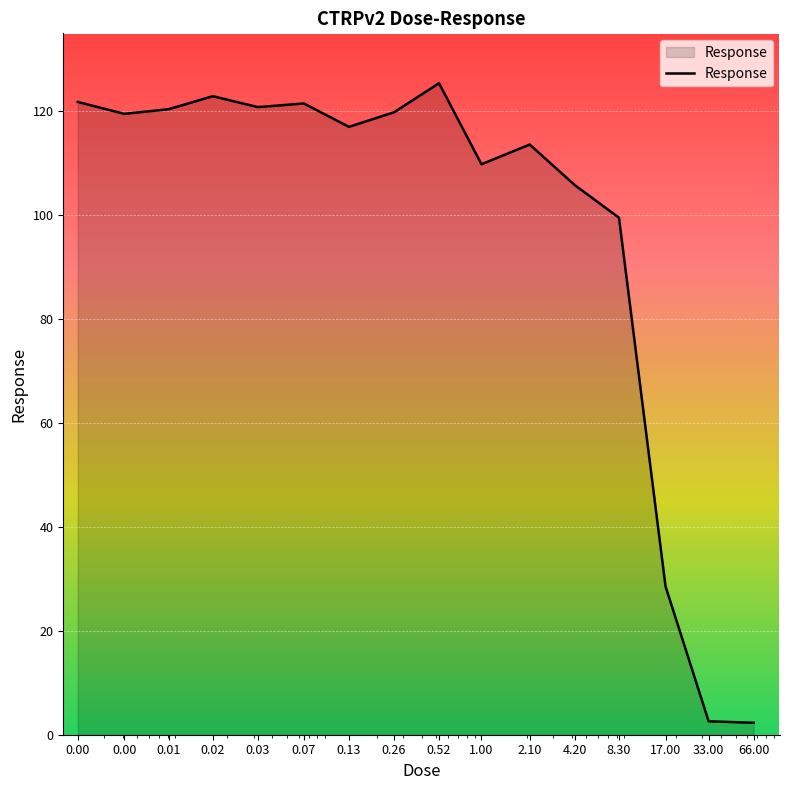

What is the greatest value displayed?

125.4